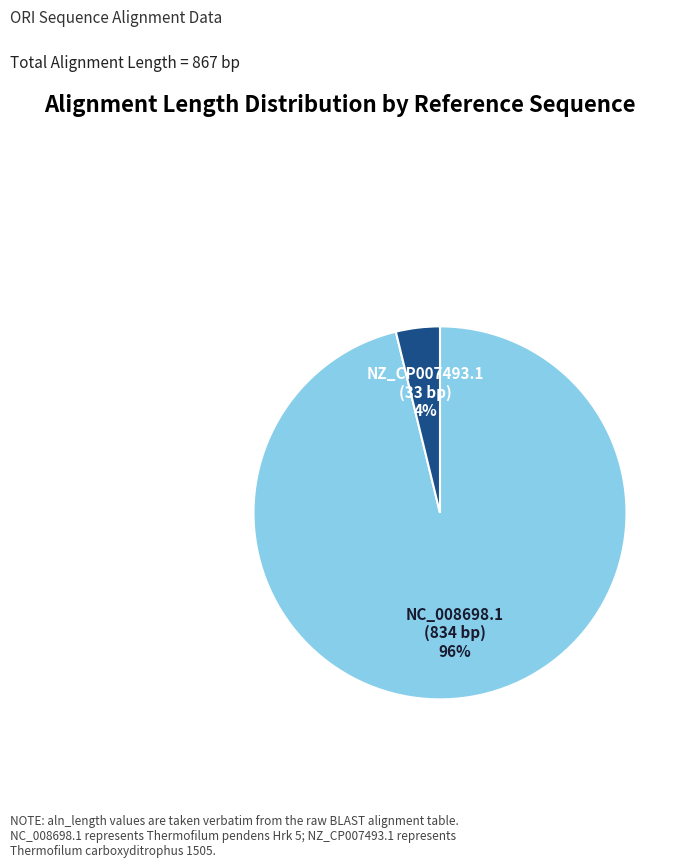

To the nearest percent, what is the difference between the largest and smallest slice percentages?

92%